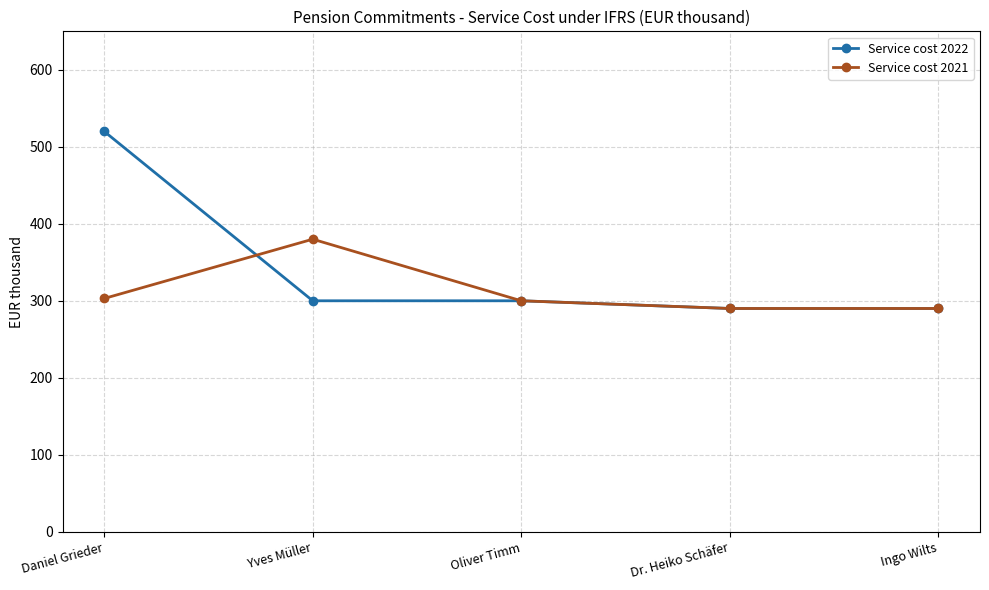

Rank the series by their average value, from highest to lowest.

Service cost 2022, Service cost 2021